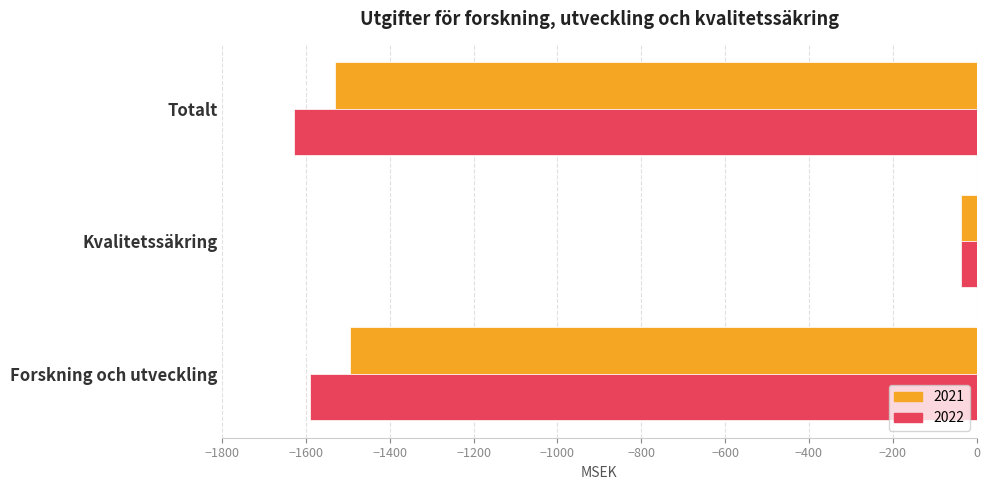

At which label is 2021 closest to -784?

Forskning och utveckling